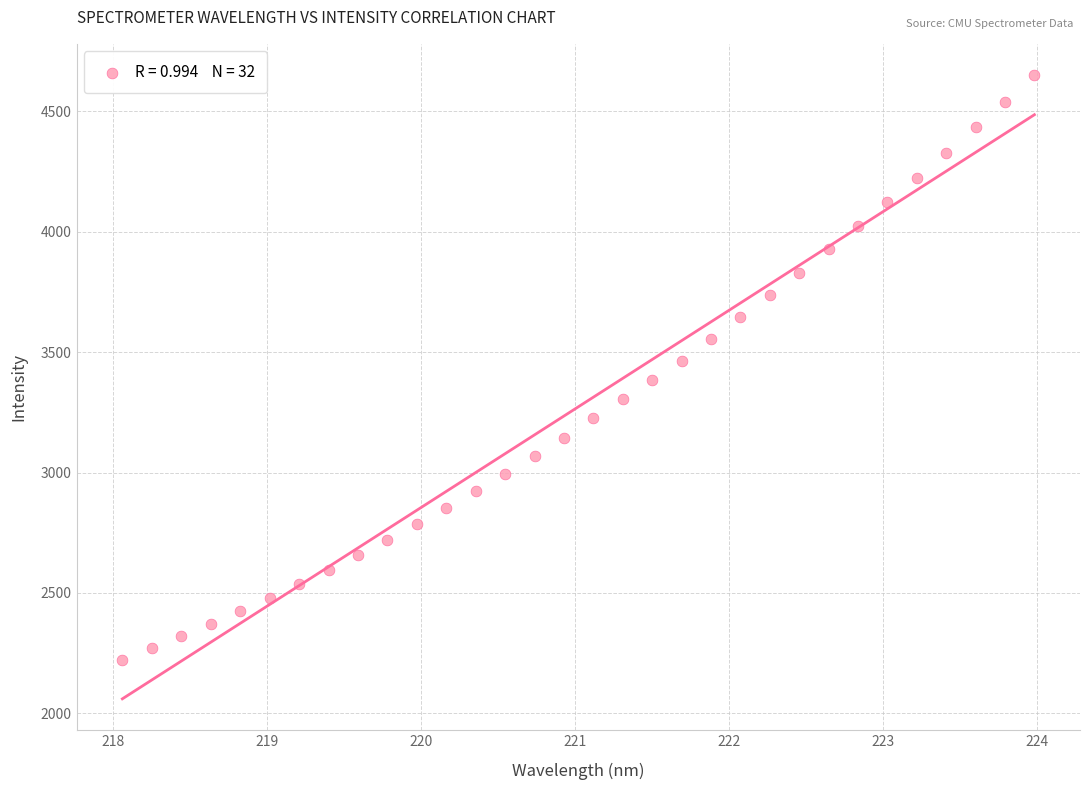

What is the range of X values (max minus min)?

5.9